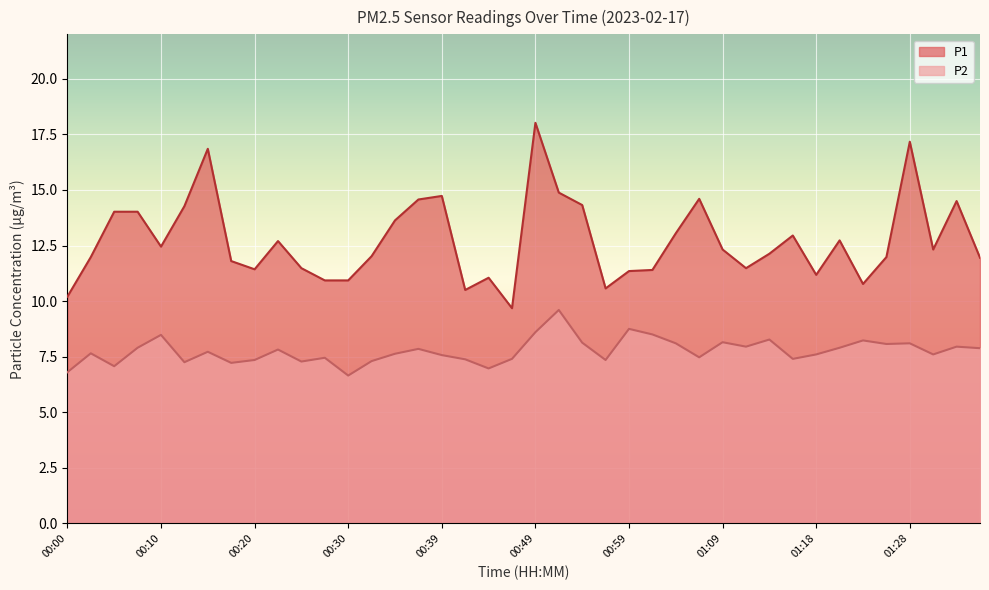

The P1 series shows 7.8 at 00:15. True or false?

False